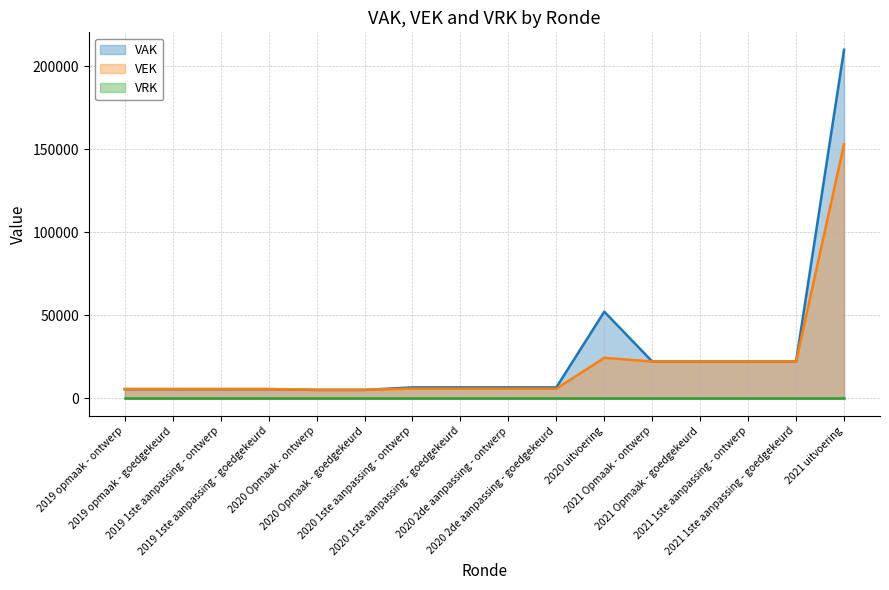

Which series has the largest total across all categories?

VAK